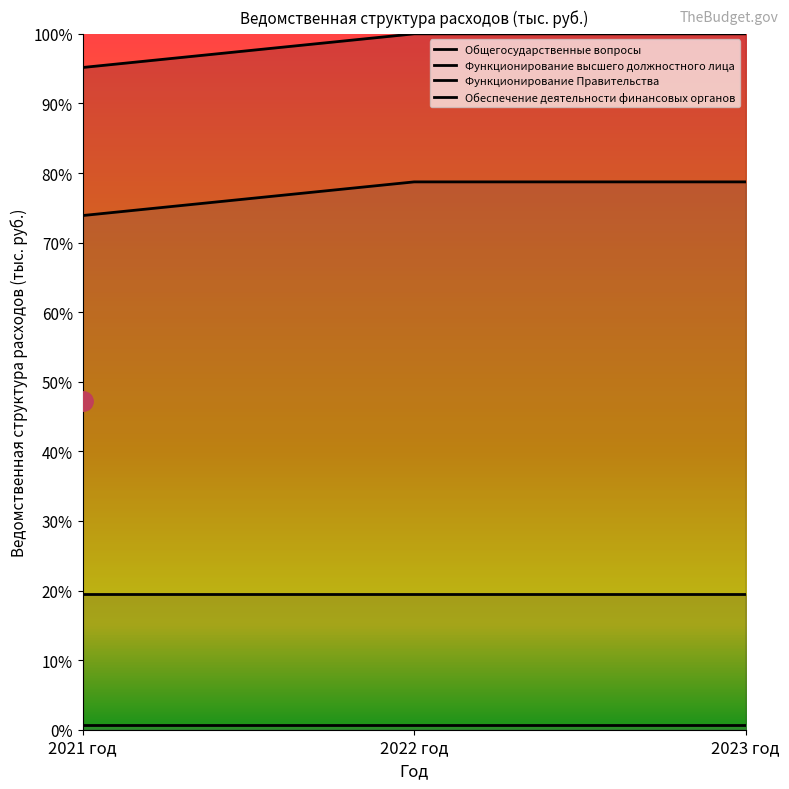

True or false: Общегосударственные вопросы has a value of 95.2 at 2021 год.

True